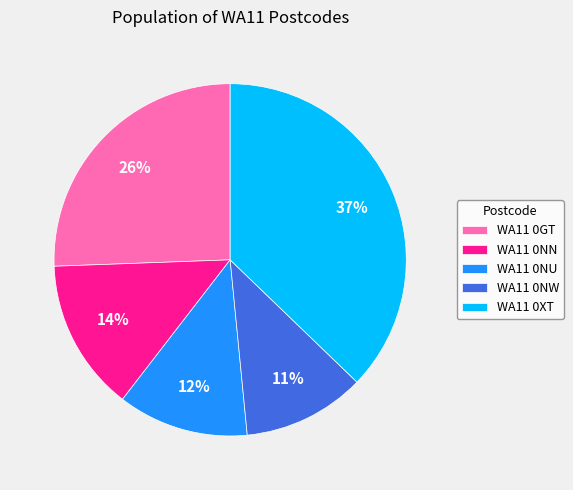

The WA11 0NN slice represents 14% of the pie. True or false?

True